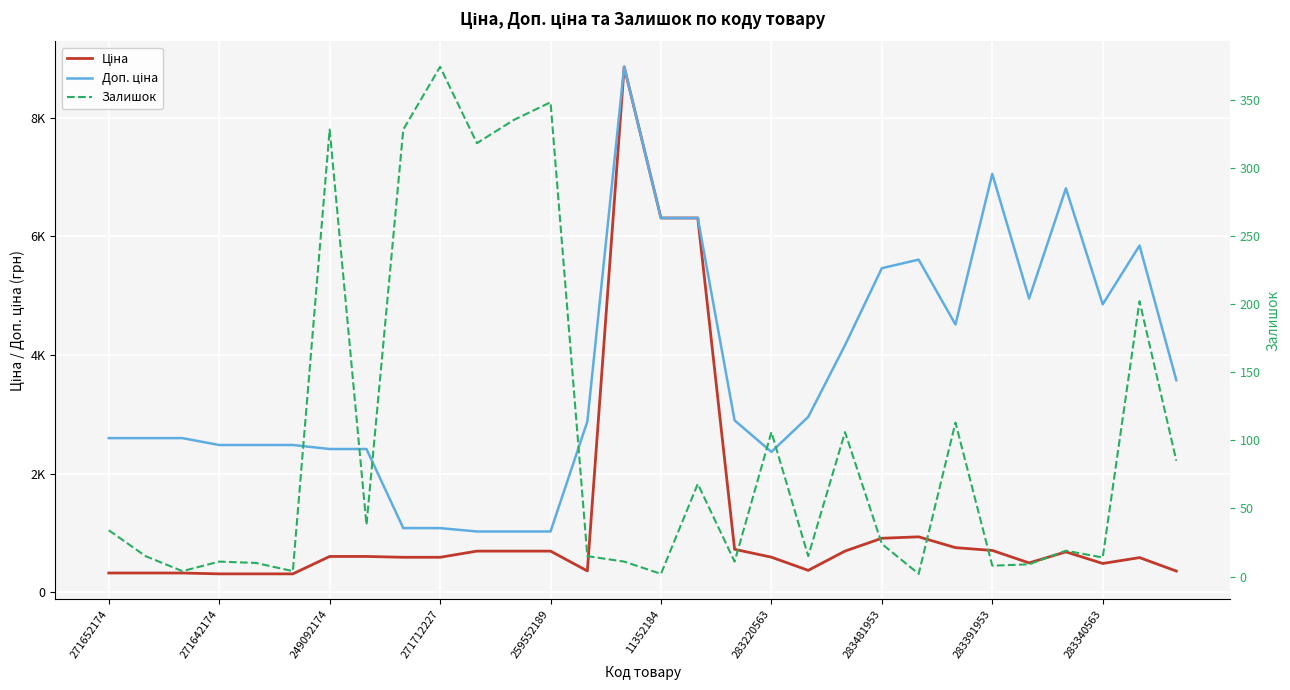

At 259552189, list the series in order from largest to smallest.

Доп. ціна, Ціна, Залишок